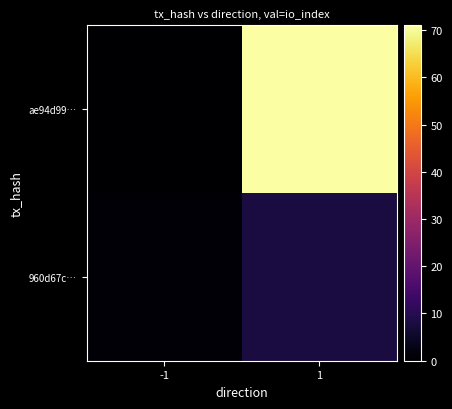

List the series in order of their overall mean, lowest first.

960d67c…, ae94d99…